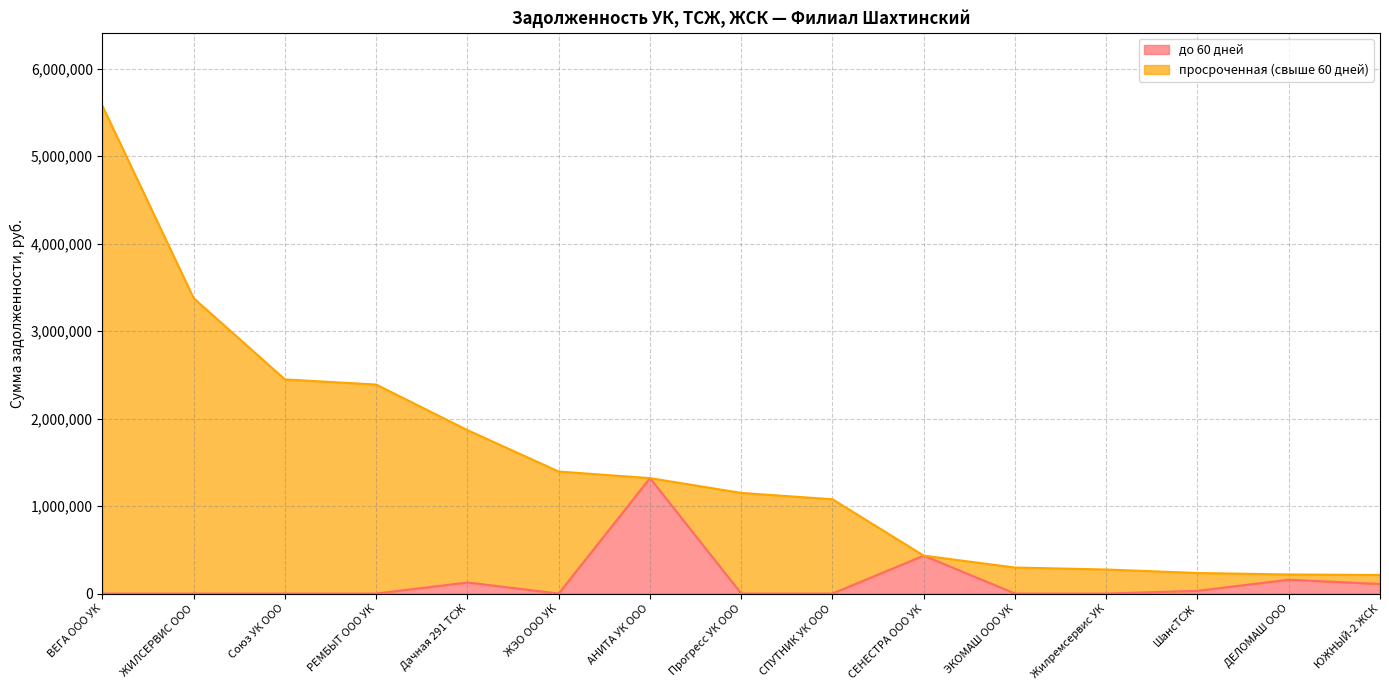

What is the sum of all values?

2178650.1